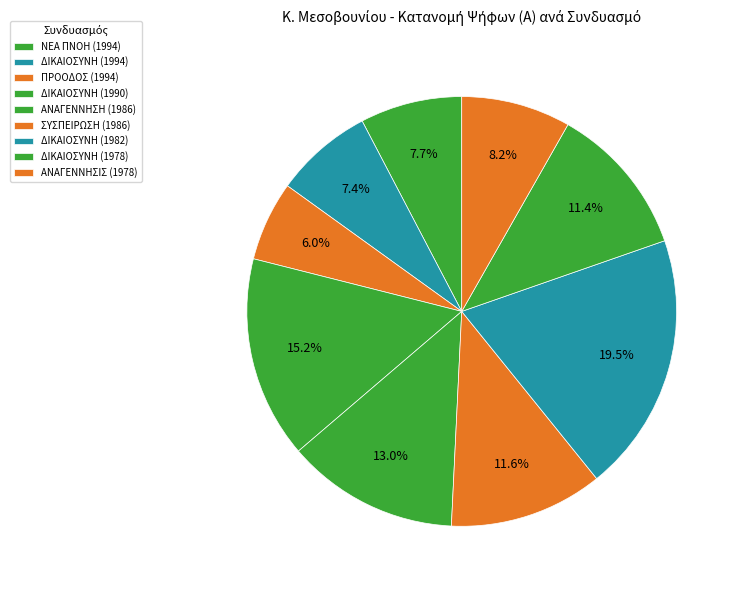

Rank the categories by value from highest to lowest.

ΔΙΚΑΙΟΣΥΝΗ (1982), ΔΙΚΑΙΟΣΥΝΗ (1990), ΑΝΑΓΕΝΝΗΣΗ (1986), ΣΥΣΠΕΙΡΩΣΗ (1986), ΔΙΚΑΙΟΣΥΝΗ (1978), ΑΝΑΓΕΝΝΗΣΙΣ (1978), ΝΕΑ ΠΝΟΗ (1994), ΔΙΚΑΙΟΣΥΝΗ (1994), ΠΡΟΟΔΟΣ (1994)